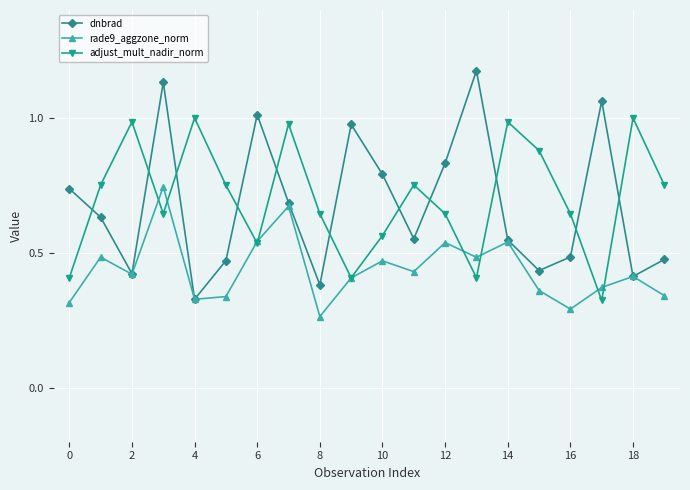

Rank the series by their maximum value, from lowest to highest.

rade9_aggzone_norm, adjust_mult_nadir_norm, dnbrad